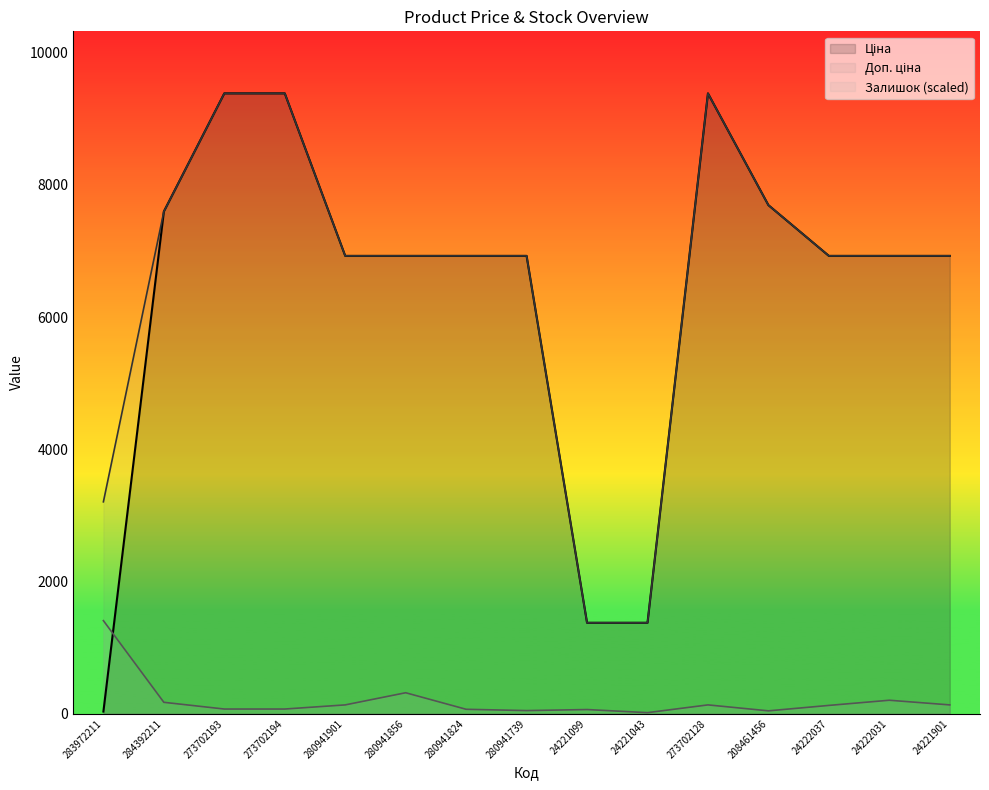

At 24221099, list the series in order from smallest to largest.

Залишок, Доп. ціна, Ціна